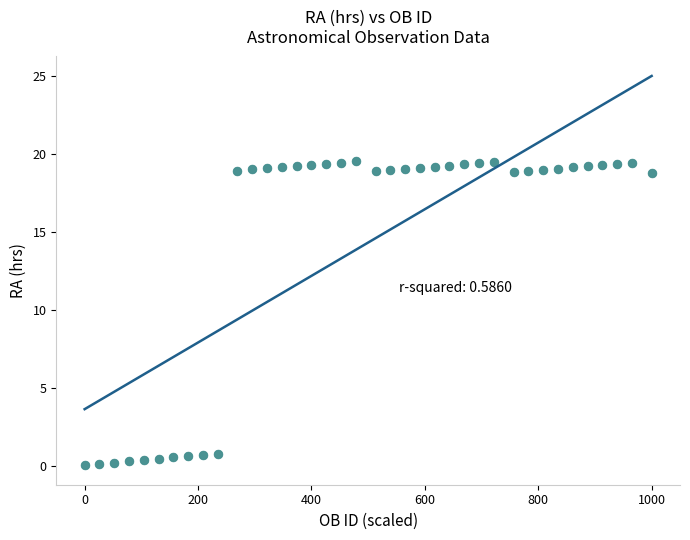

What is the range of X values (max minus min)?

1000.0